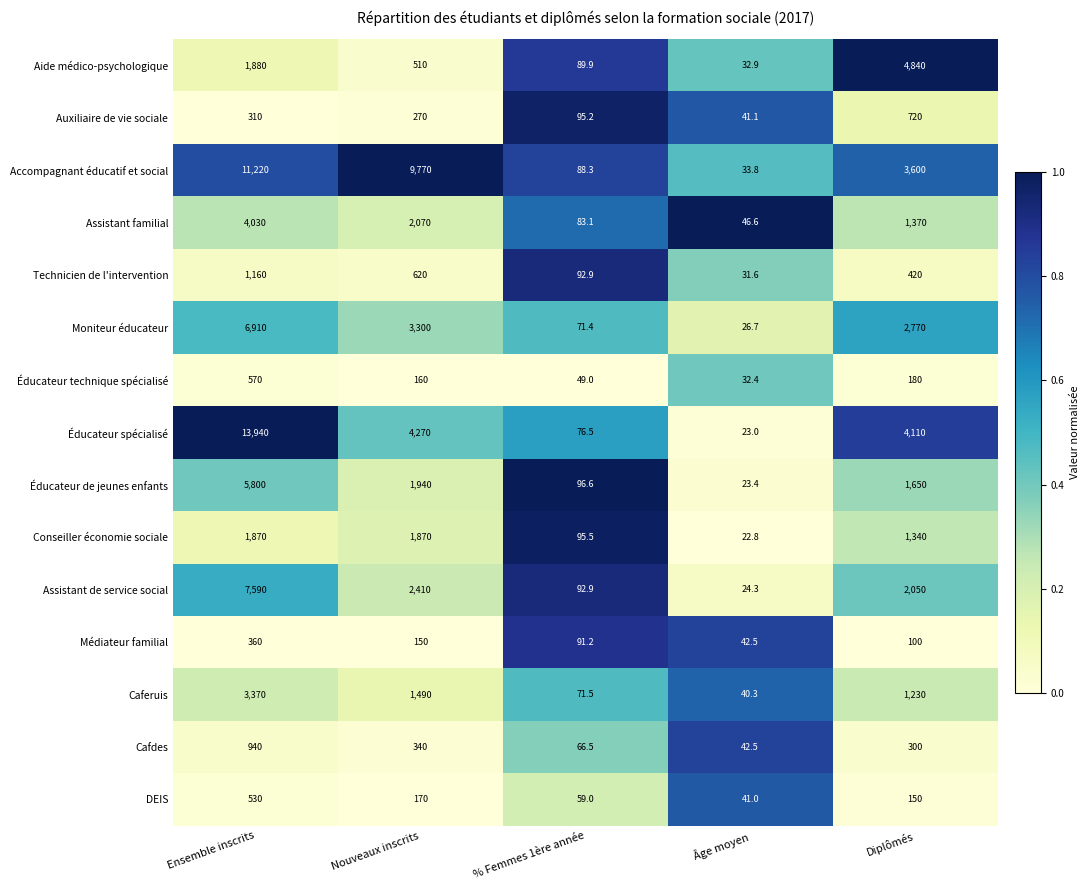

What is the difference between the maximum and minimum values in the Auxiliaire de vie sociale series?

678.9